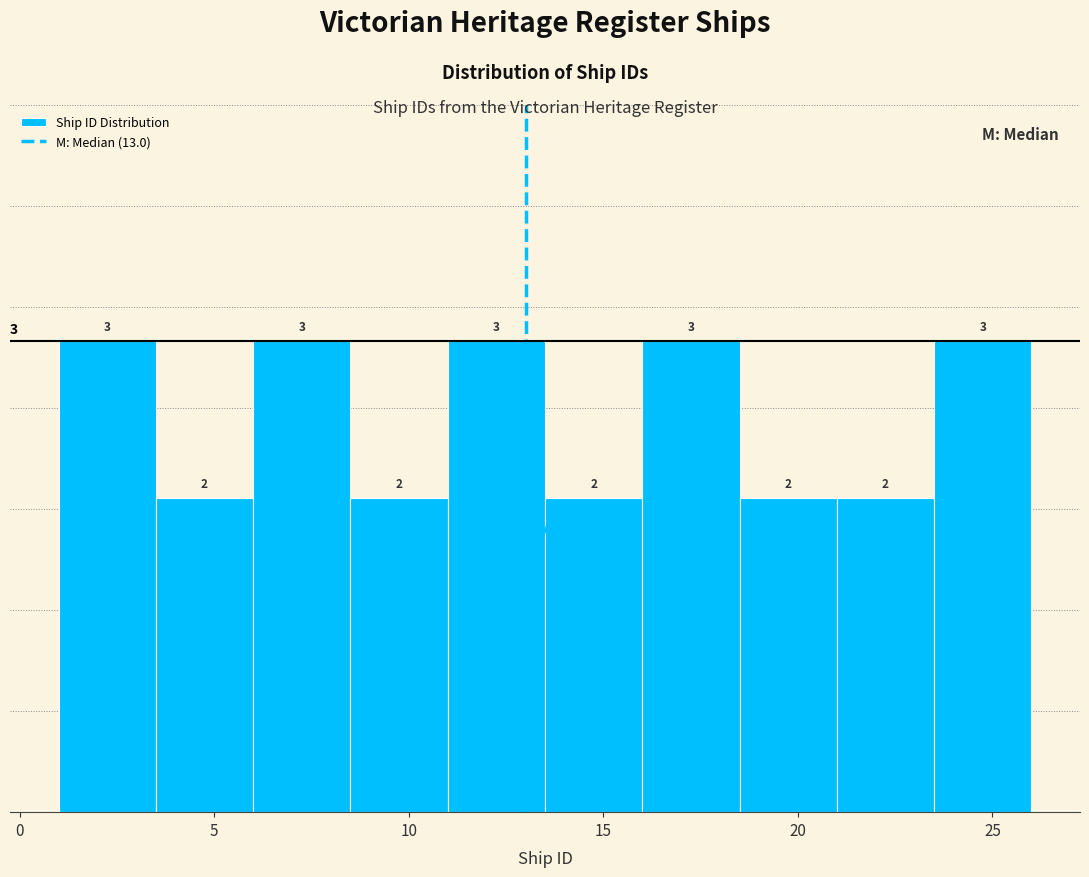

What is the height of the bar covering 18.5 to 21.0 on the x-axis?

2